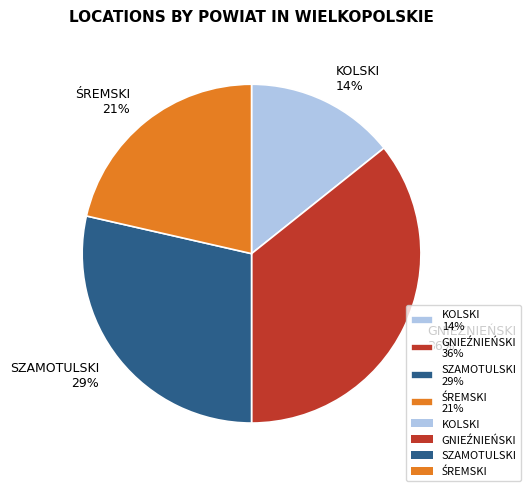

How many segments does this pie chart have?

4